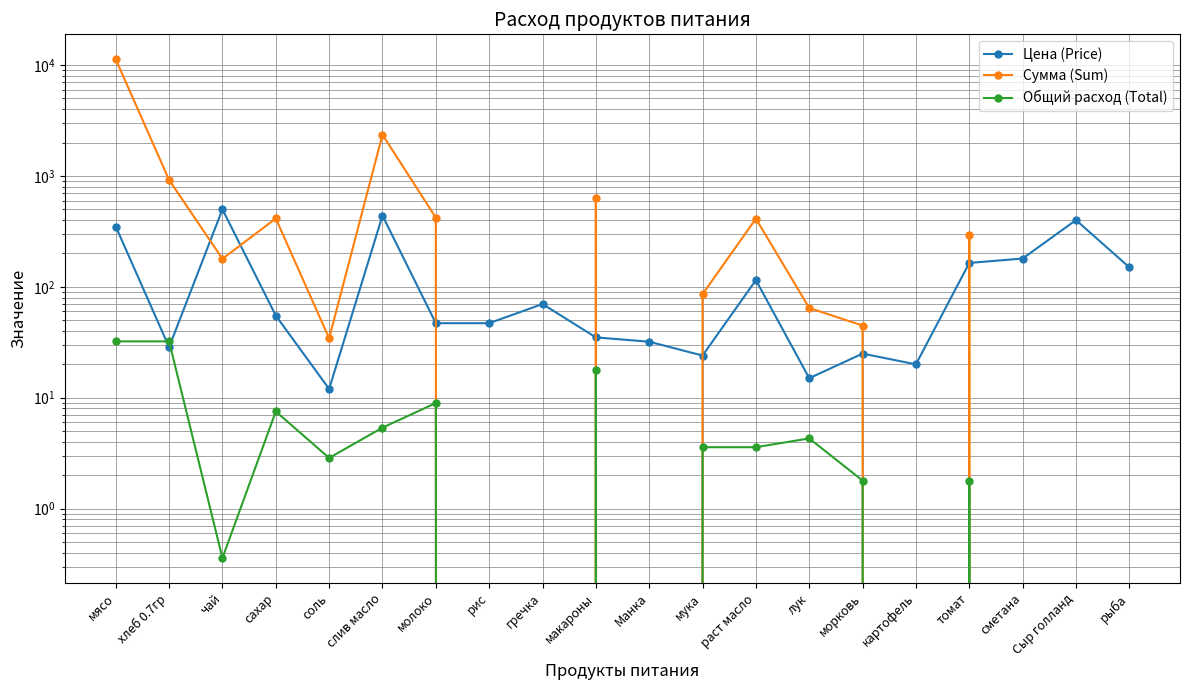

How many data points in Цена (Price) are less than 55?

10